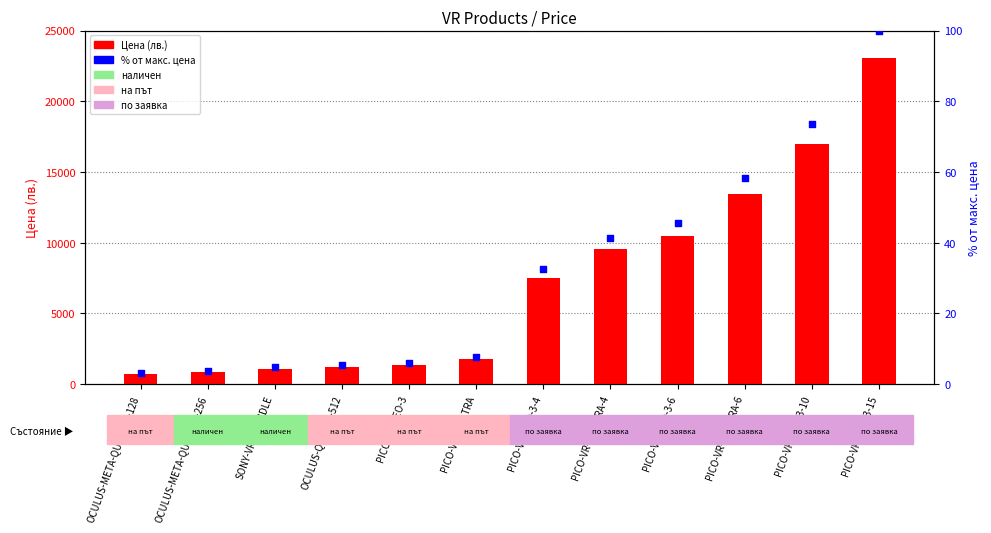

What are all the series names shown in the legend?

Цена (лв.), % от макс. цена